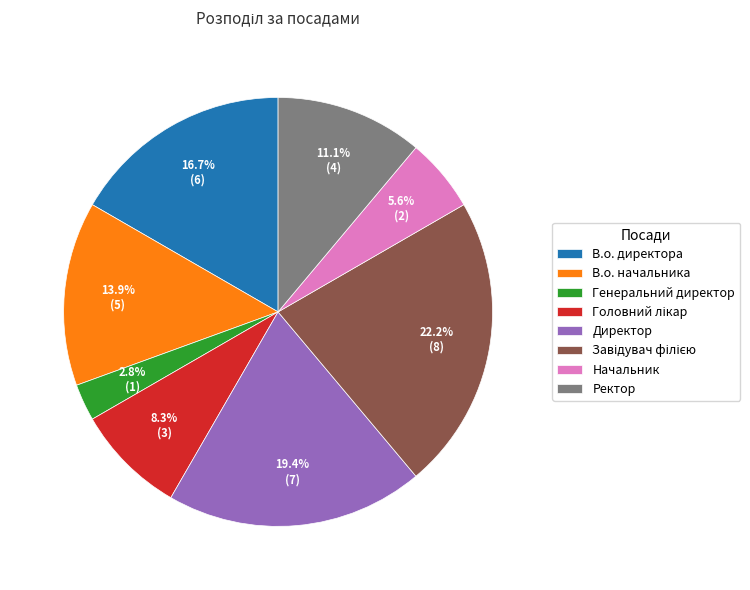

Does any single category account for the majority?

No